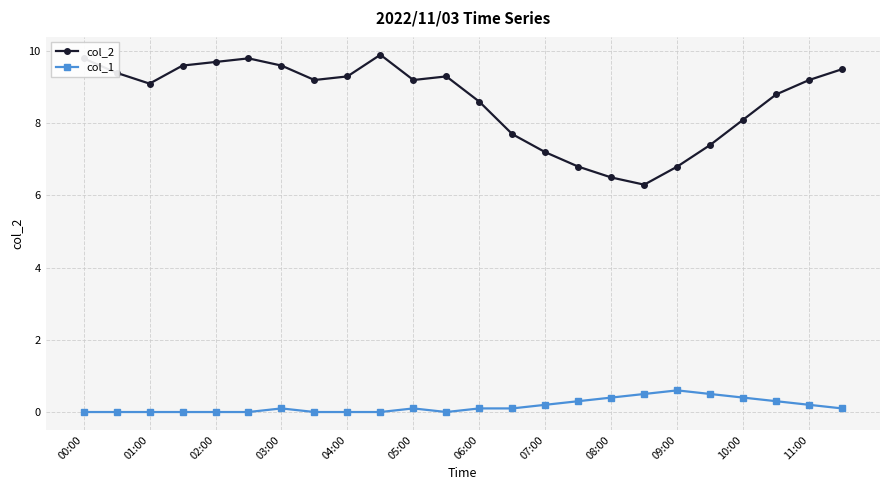

True or false: col_1 and col_2 intersect in this chart.

False